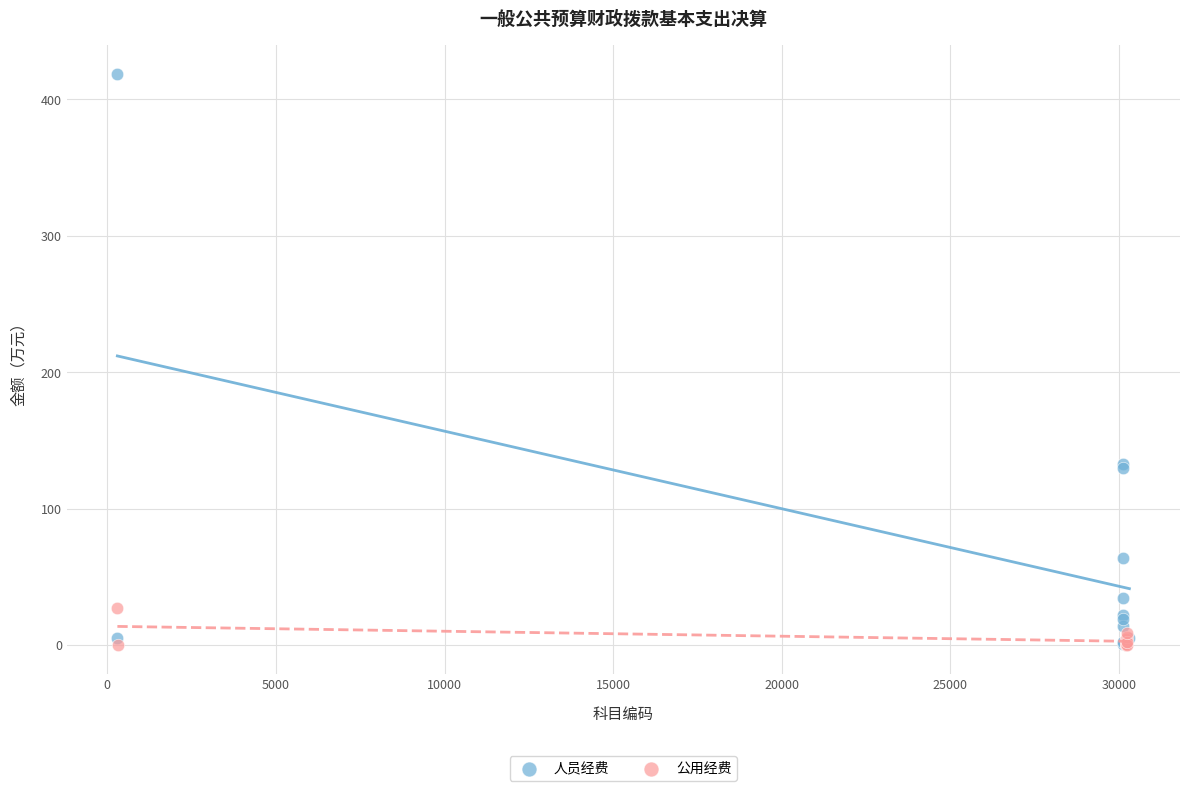

Which series contains the highest Y value?

人员经费